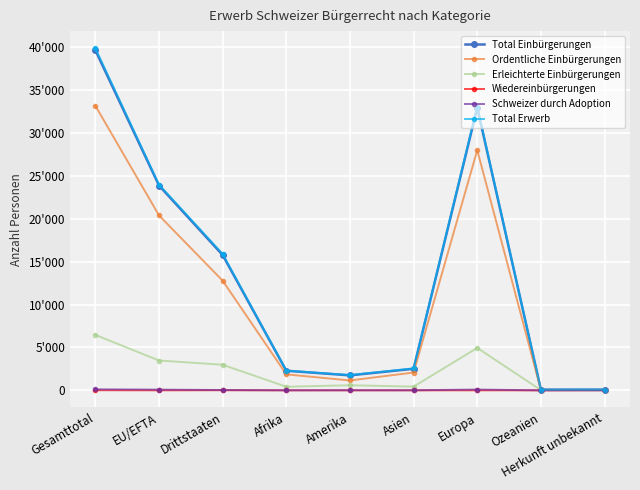

What is the spread (max minus min) of values at EU/EFTA?

23970